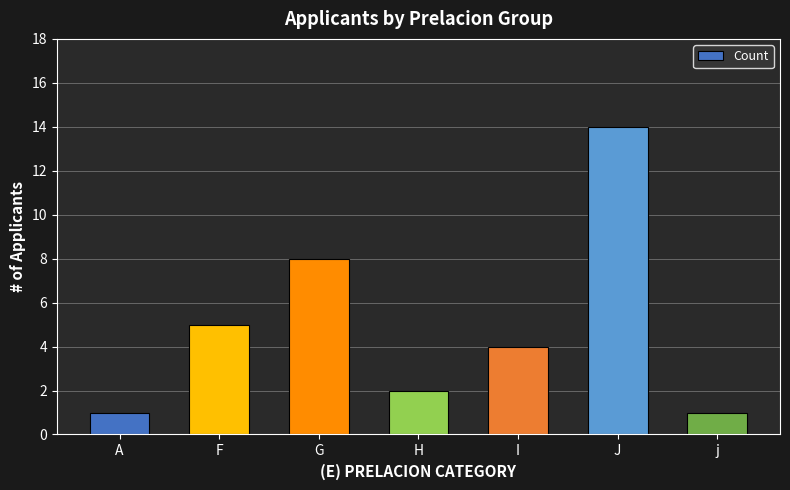

What is the difference between the maximum and minimum values?

13